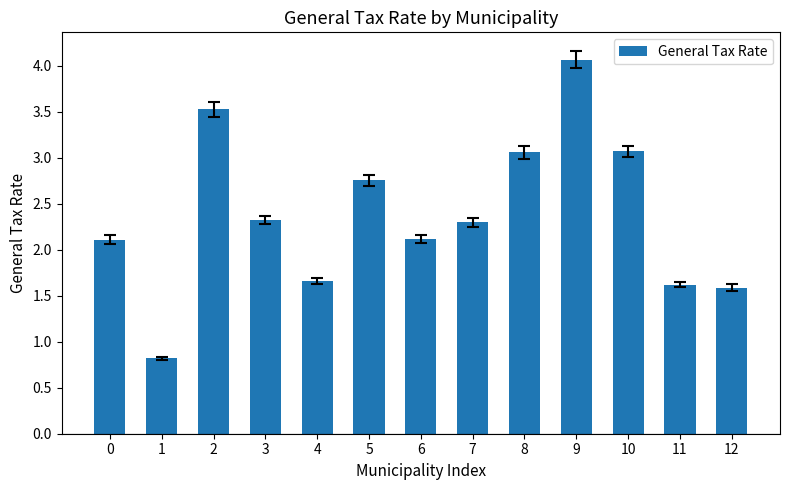

What is the change in value from 2 to 4?

-1.9